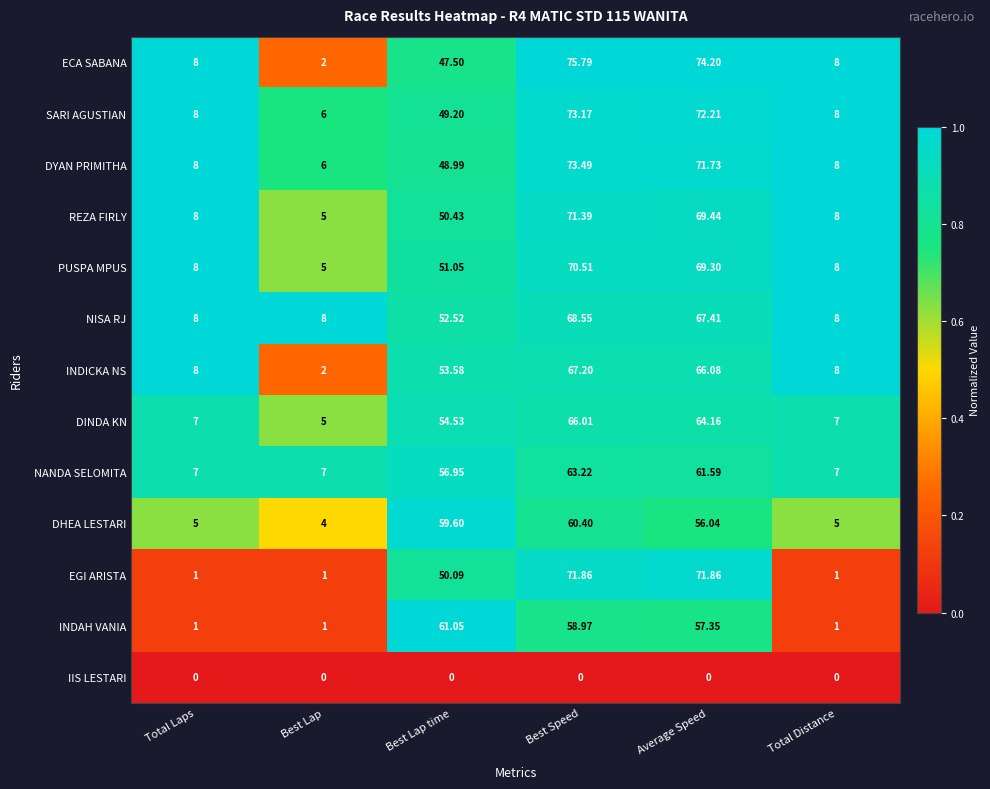

Which category has the highest value across all series?

Best Speed